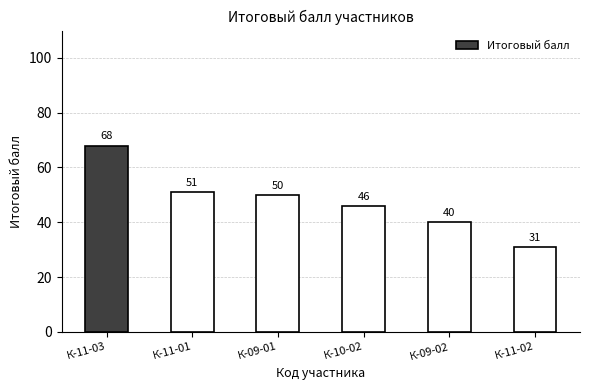

What is the change in value from К-11-01 to К-11-02?

-20